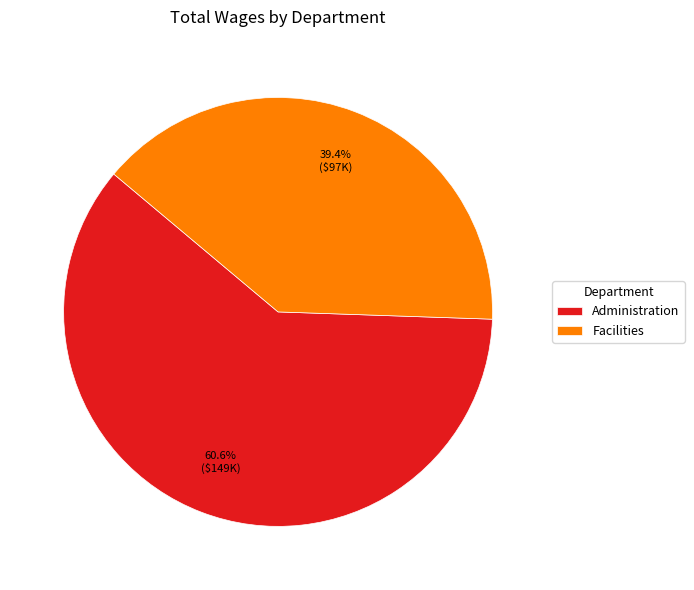

Which category has the smallest portion of the pie?

Facilities